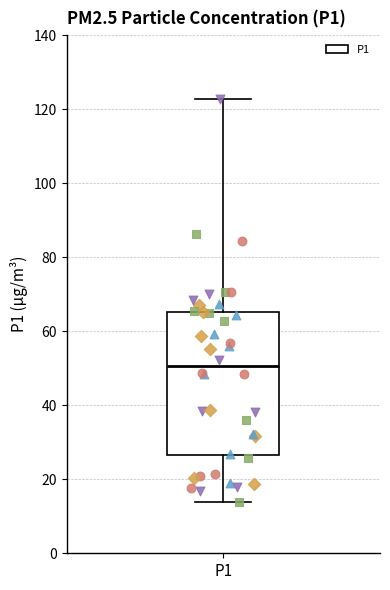

Where does the median line of the box for P1 sit on the y-axis? The values are not printed on the chart, so give them approximately, as read against the axis.

50